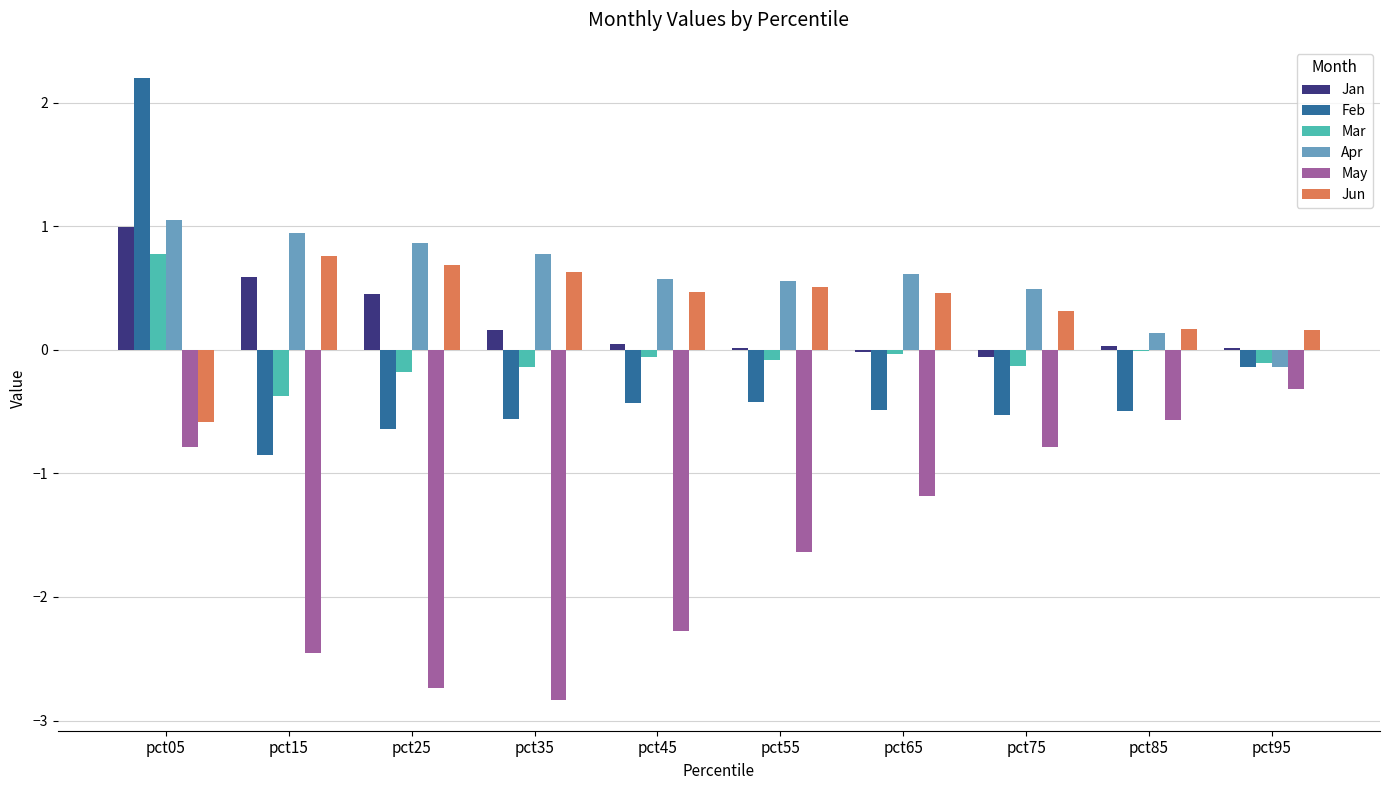

Which series changed the most between pct25 and pct65?

May